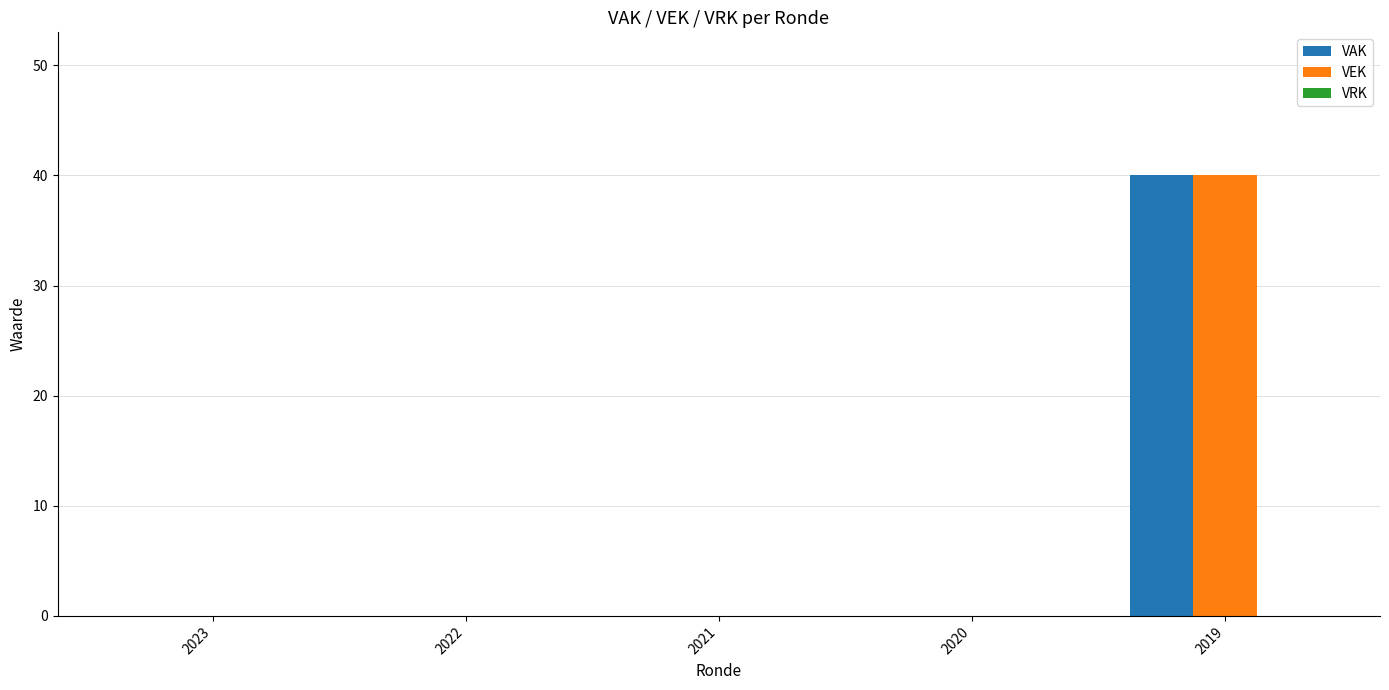

The VEK series shows 0 at 2020. True or false?

True